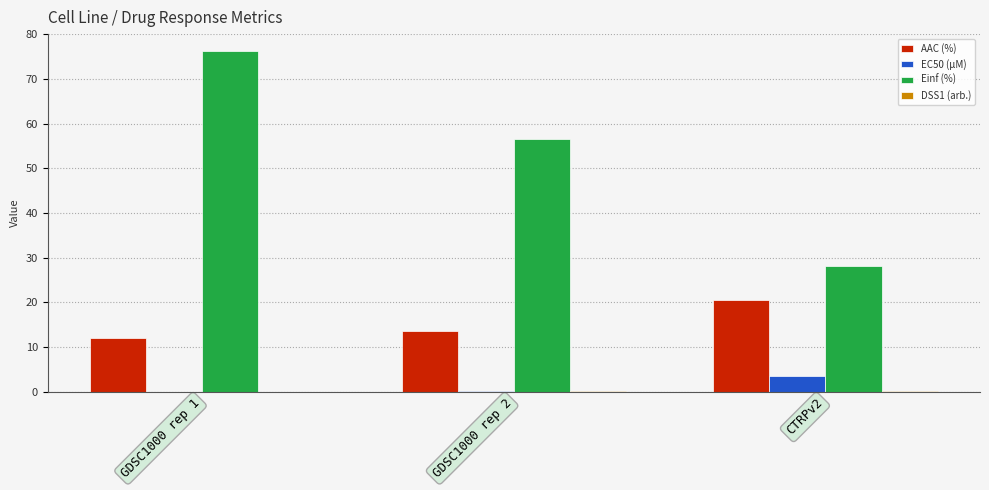

The Einf (%) series shows 76.2 at GDSC1000 rep 1. True or false?

True